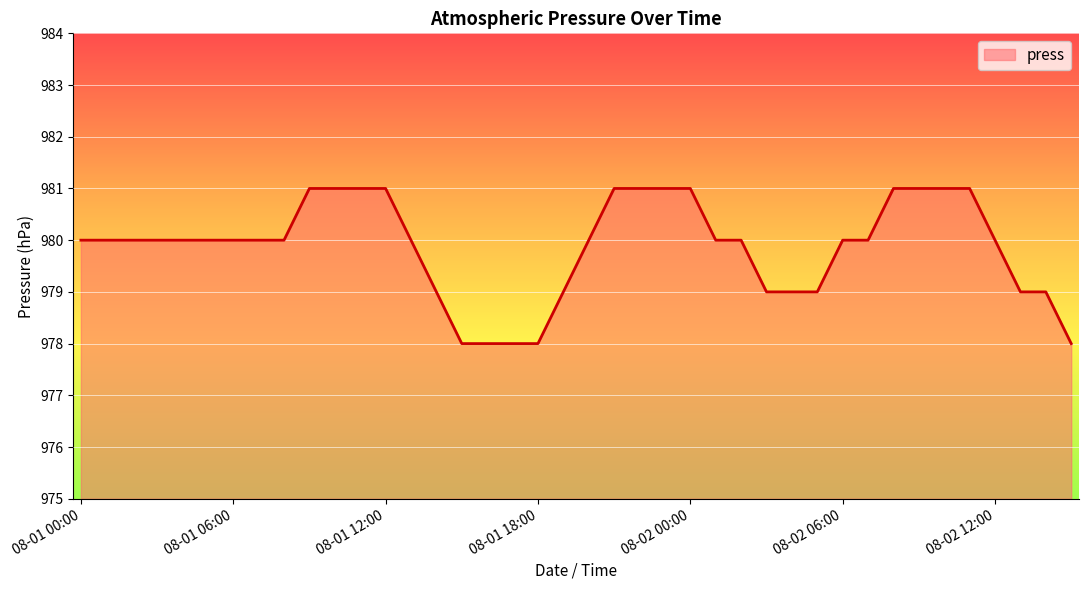

What is the greatest value displayed?

981